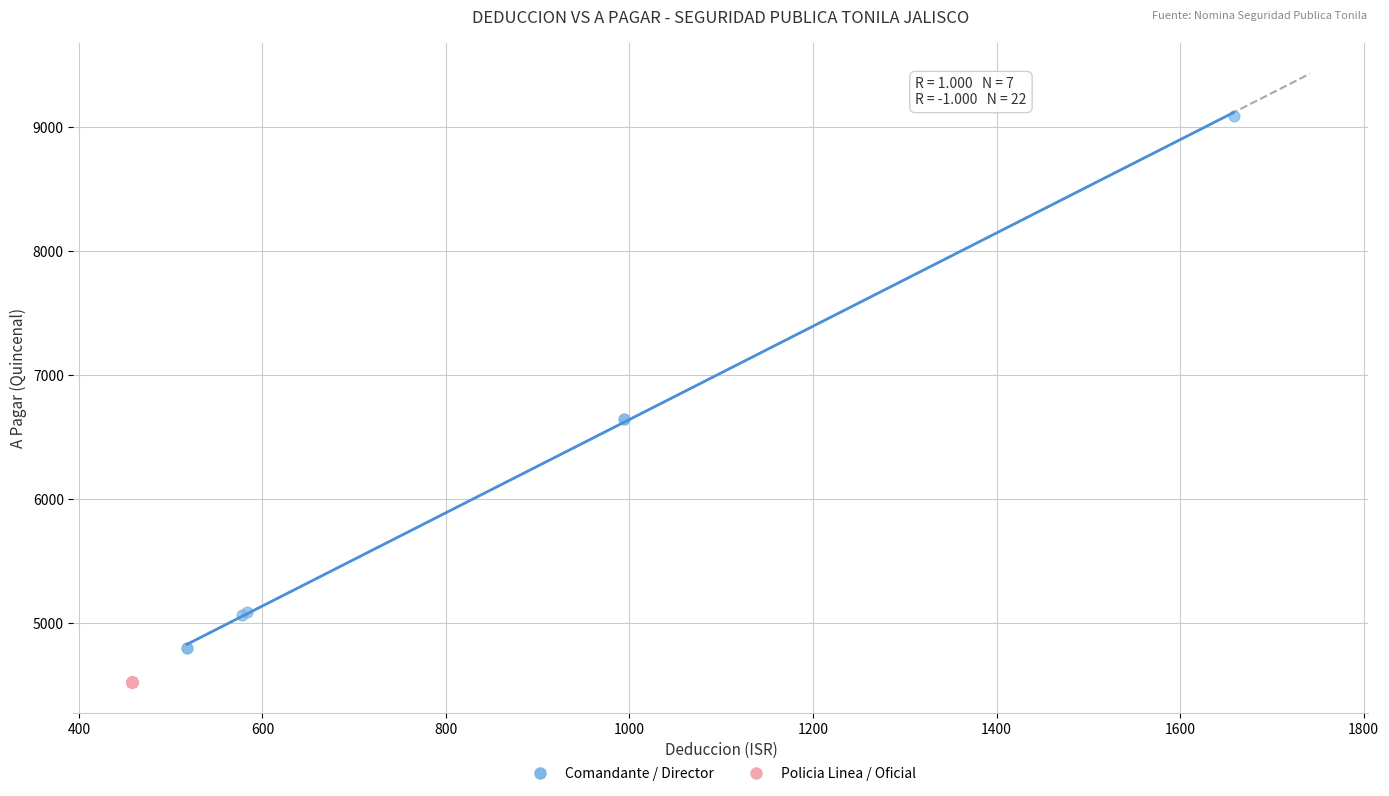

Which series reaches the maximum Y coordinate?

Comandante / Director